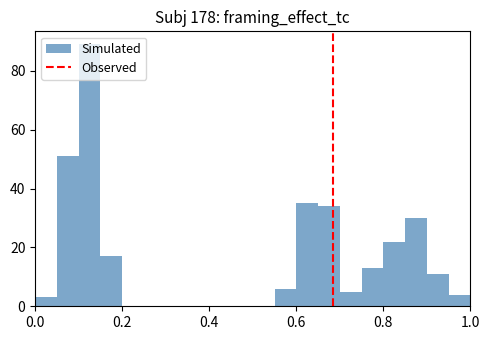

Around what value on the x-axis is the tallest bar? Give the approximate position of its centre, as read against the axis.

0.12